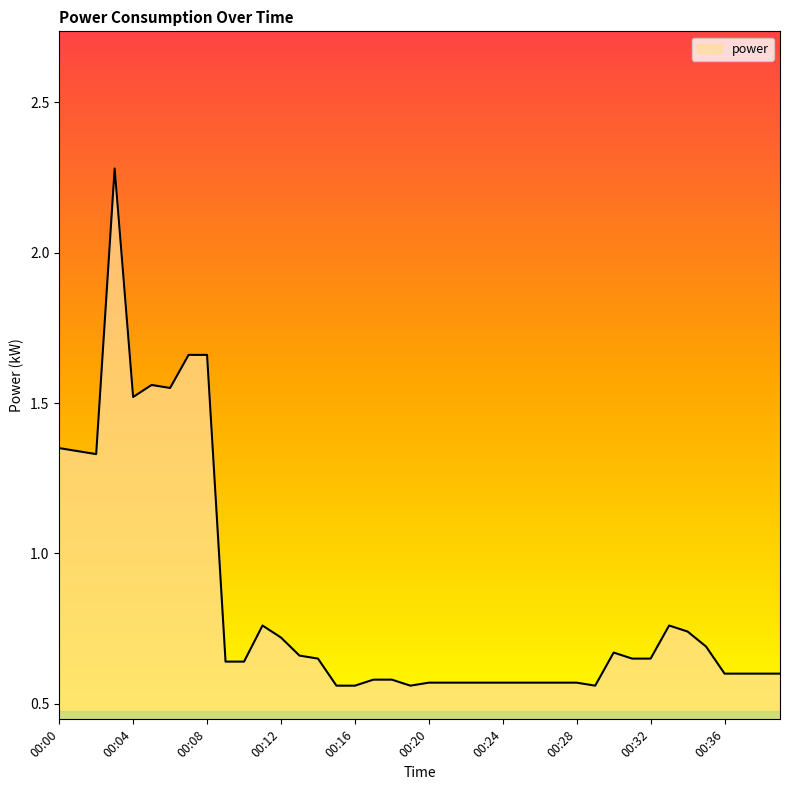

What is the maximum value shown in the chart?

2.3